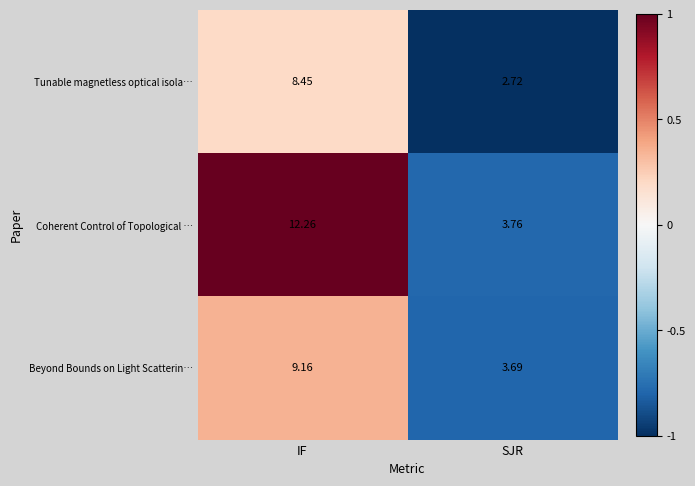

At which category is the sum across all series the highest?

IF